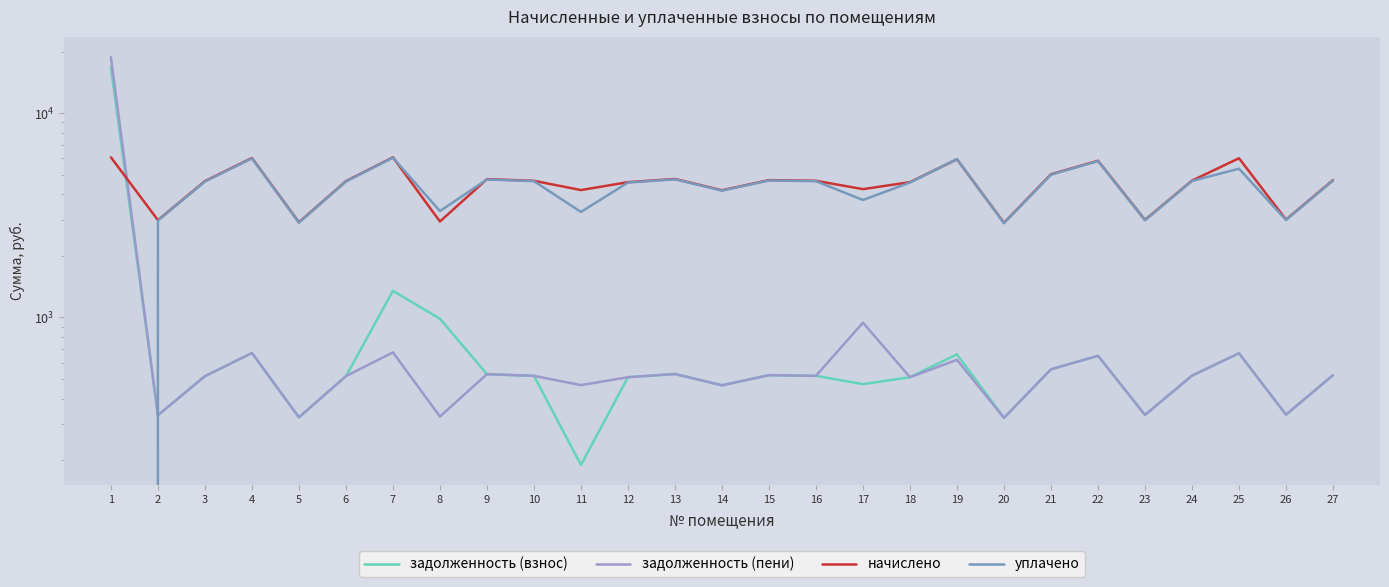

How many times do задолженность (пени) and начислено cross each other?

1